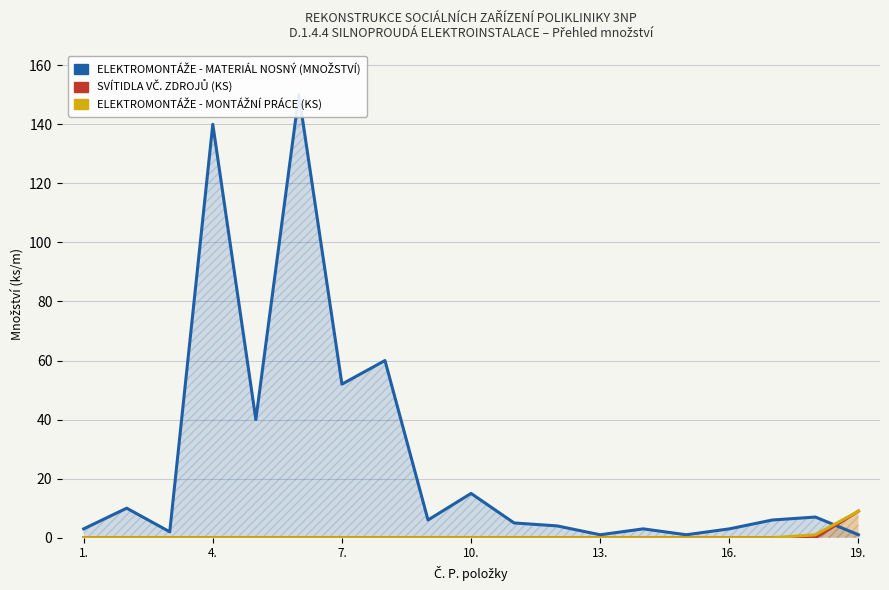

True or false: ELEKTROMONTÁŽE - MONTÁŽNÍ PRÁCE (KS) and SVÍTIDLA VČ. ZDROJŮ (KS) cross at least once.

False